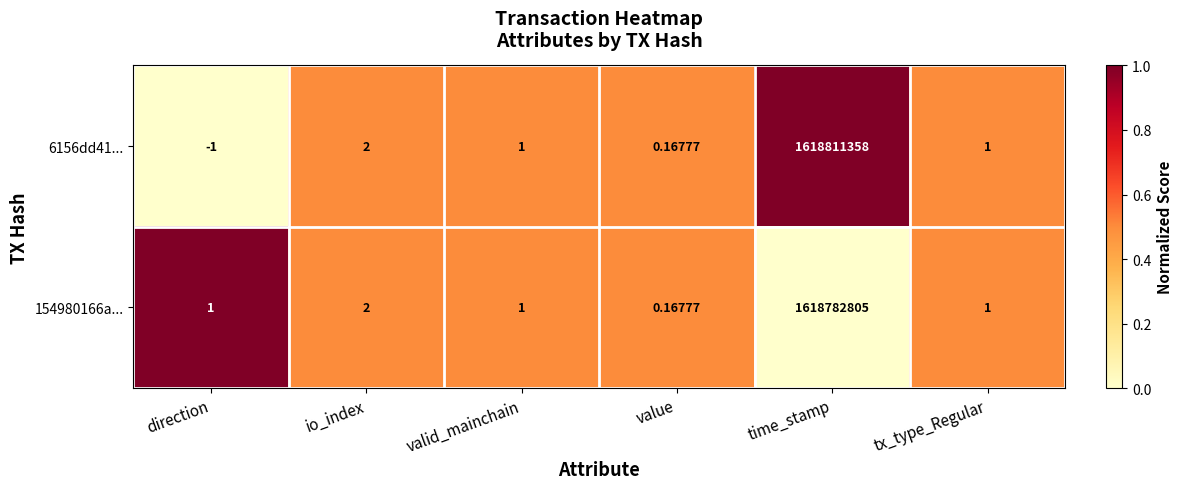

At which category is the sum across all series the highest?

time_stamp